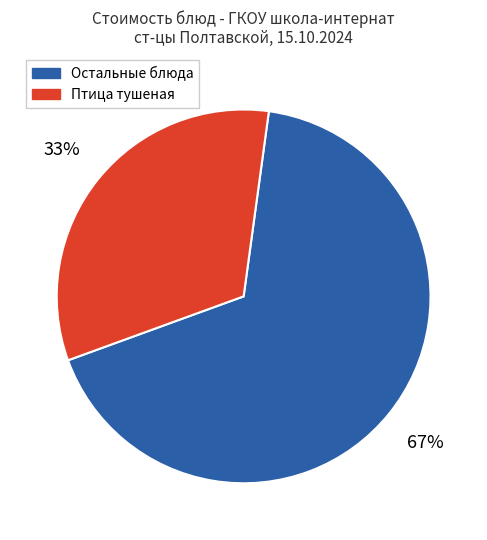

Does any single category account for the majority?

Yes